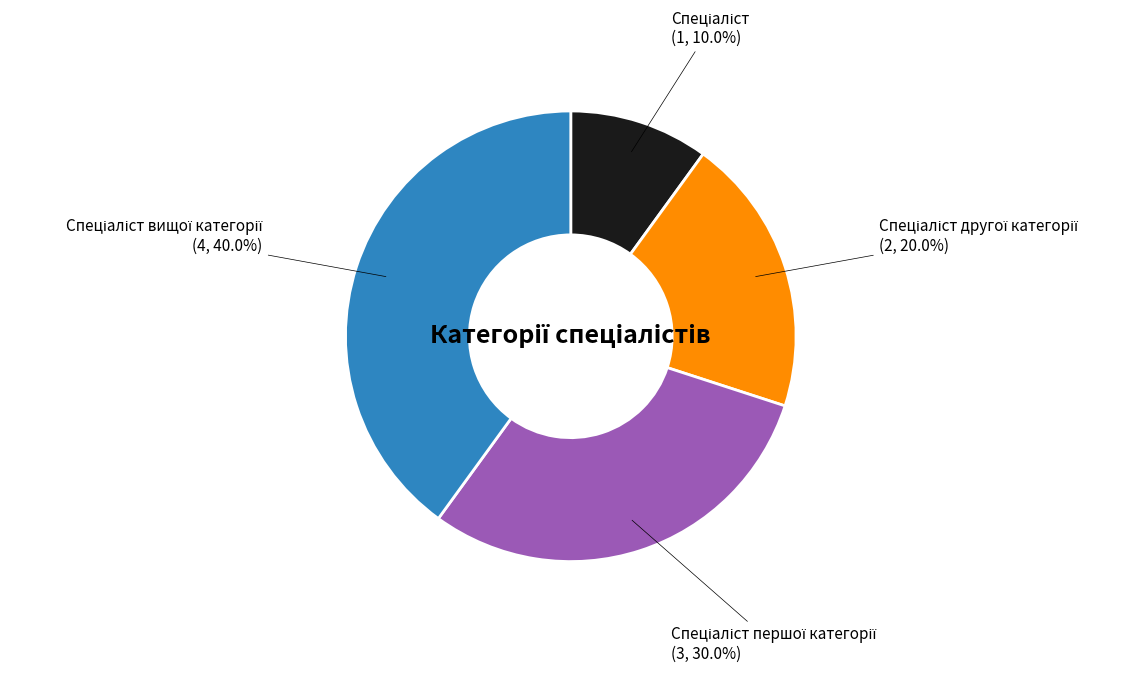

Is there any slice that represents more than half of the pie?

No